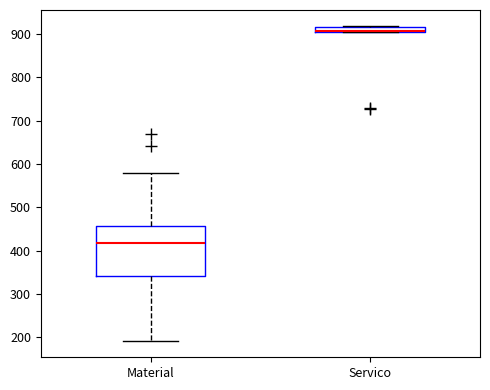

Where is the lower edge of the box for Material on the y-axis? The values are not printed on the chart, so give them approximately, as read against the axis.

340